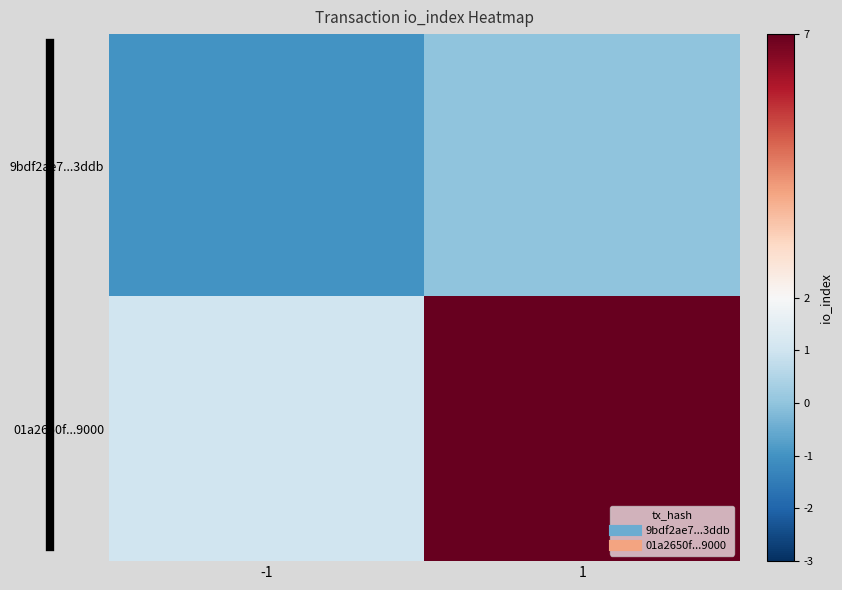

Reading left to right, what are all the values shown in this chart?

9bdf2ae7...3ddb: -1=-1	1=0
01a2650f...9000: -1=1	1=7